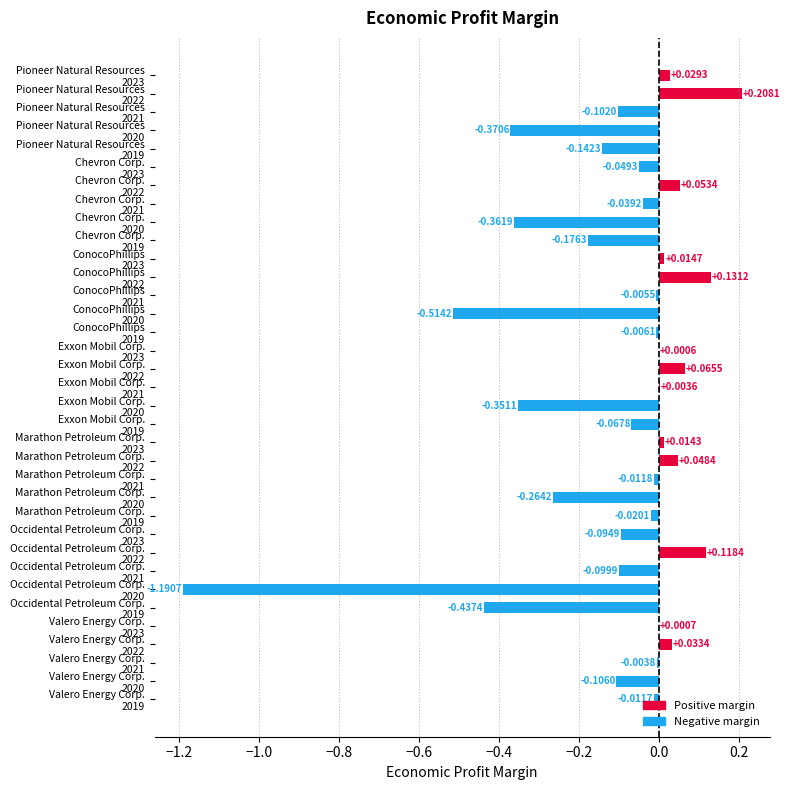

What is the sum of all values?

-3.7